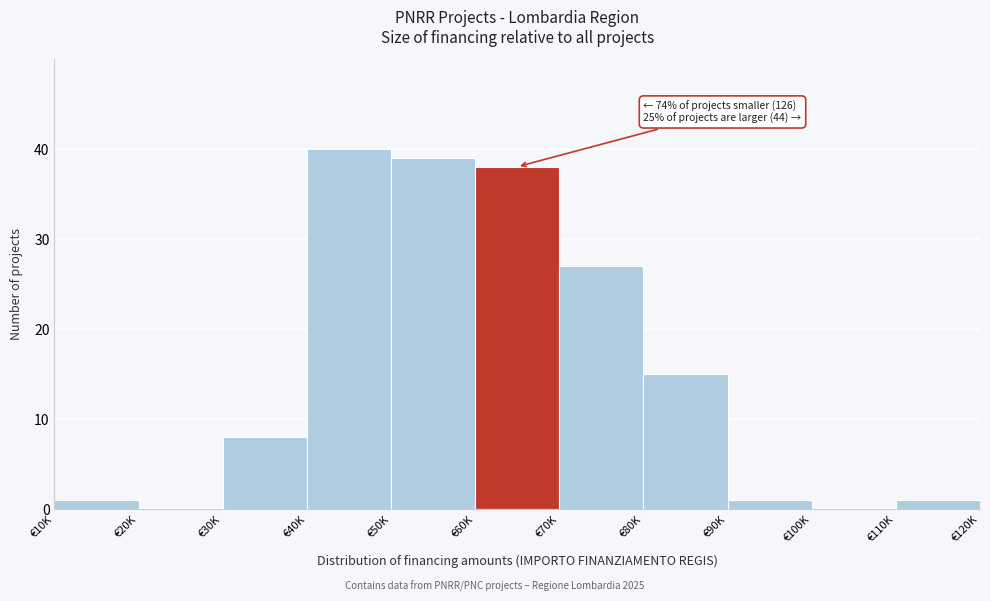

Reading right to left, transcribe all the data shown in this chart.

€110K=1	€100K=0	€90K=1	€80K=15	€70K=27	€60K=38	€50K=39	€40K=40	€30K=8	€20K=0	€10K=1